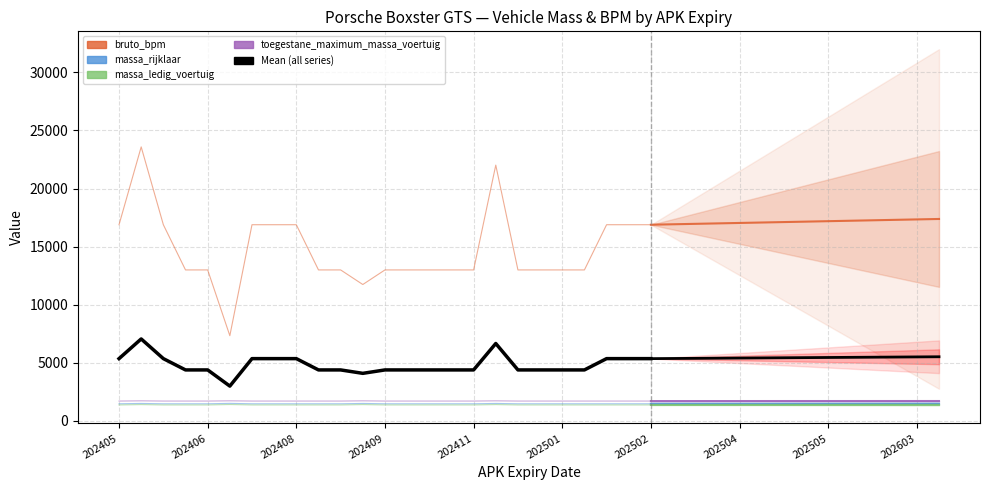

Where is the data nearest to the value 5005?

202405